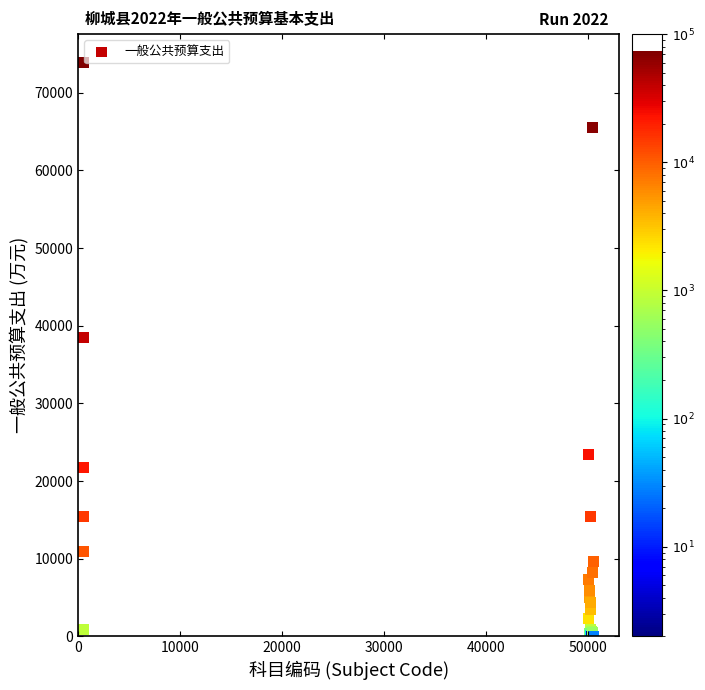

What Y value in the scatter plot is closest to 36929?

38458